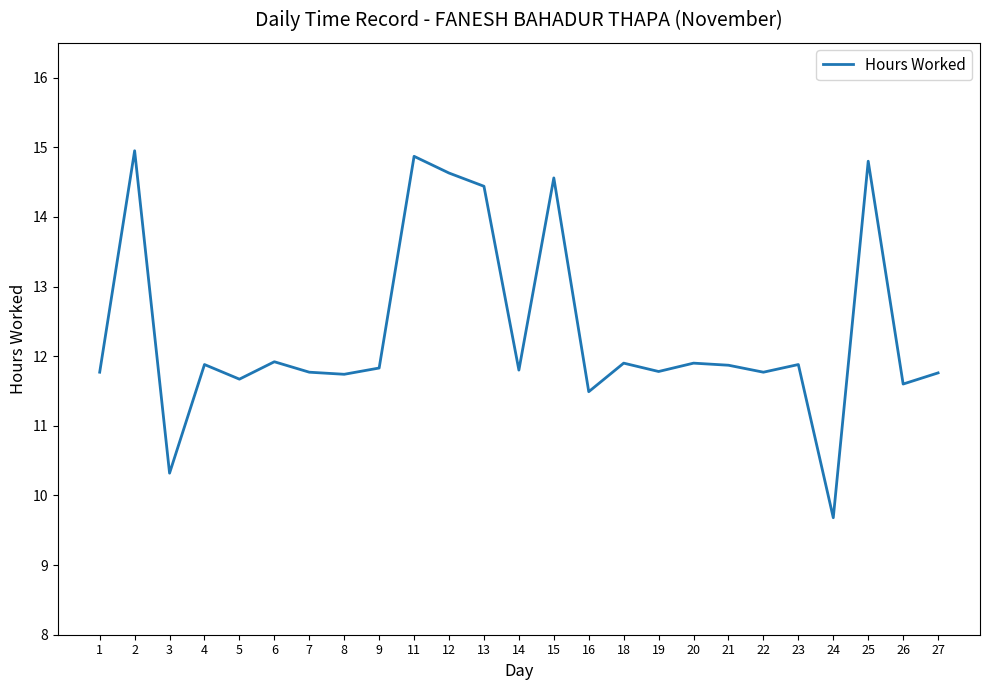

Which label corresponds to the smallest value in the chart?

24